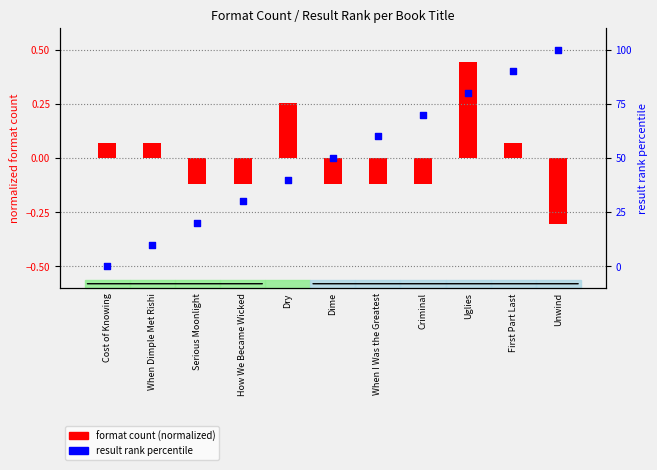

At which category is the sum across all series the highest?

Uglies